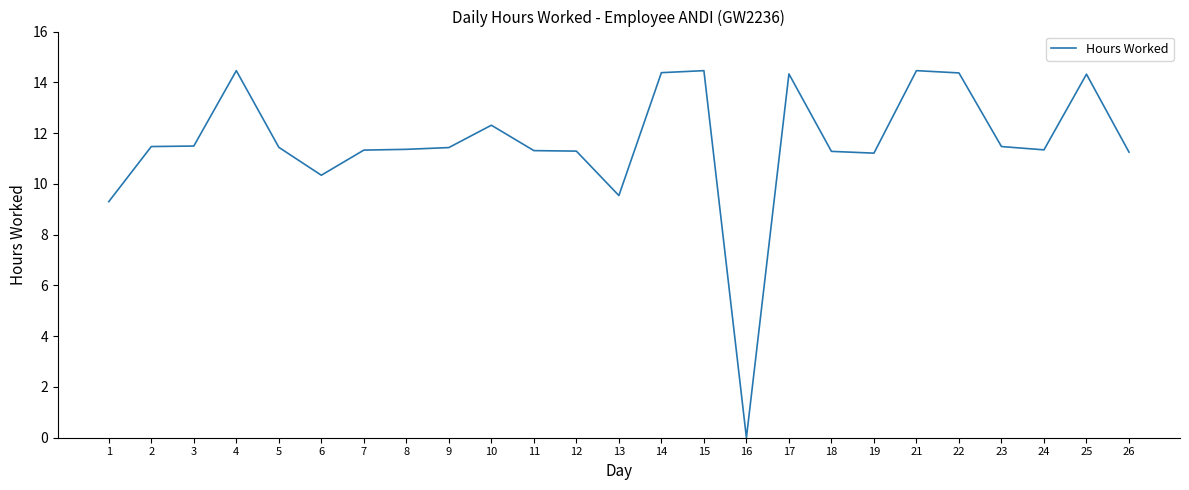

Which has a higher value, 14 or 8?

14